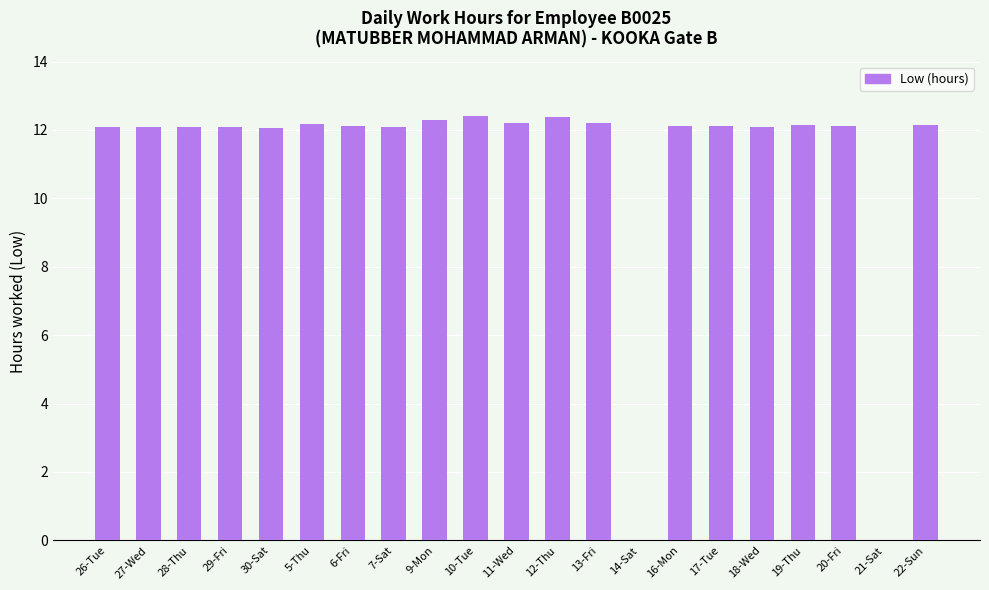

What is the greatest value displayed?

12.4